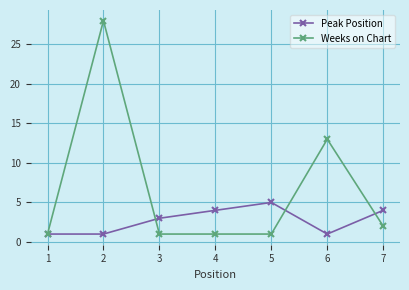

At which category does Peak Position reach its first local peak?

5